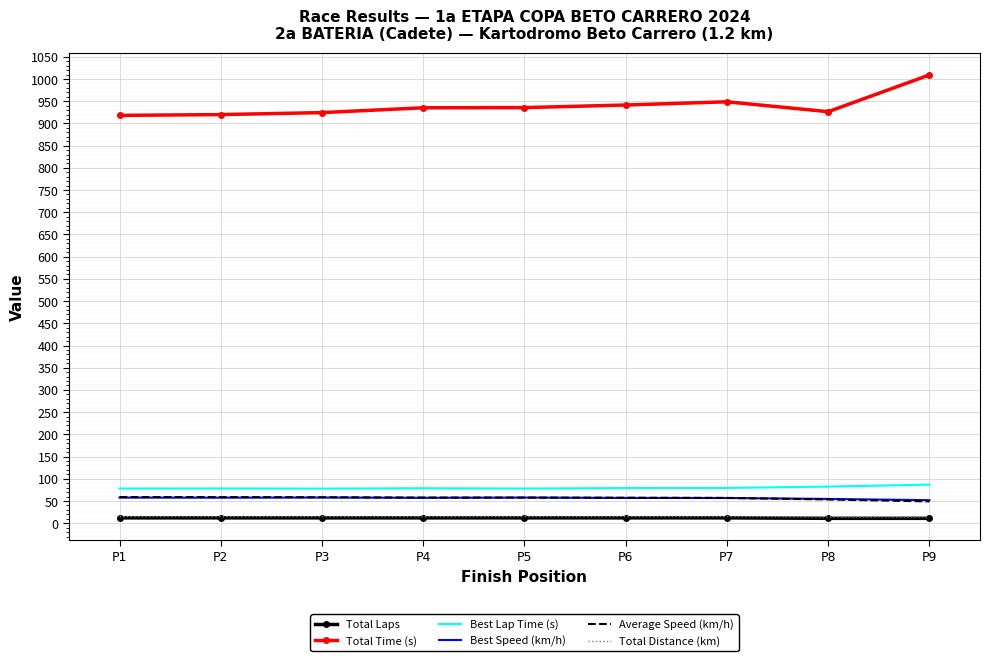

True or false: Total Time (s) and Total Distance (km) cross at least once.

False